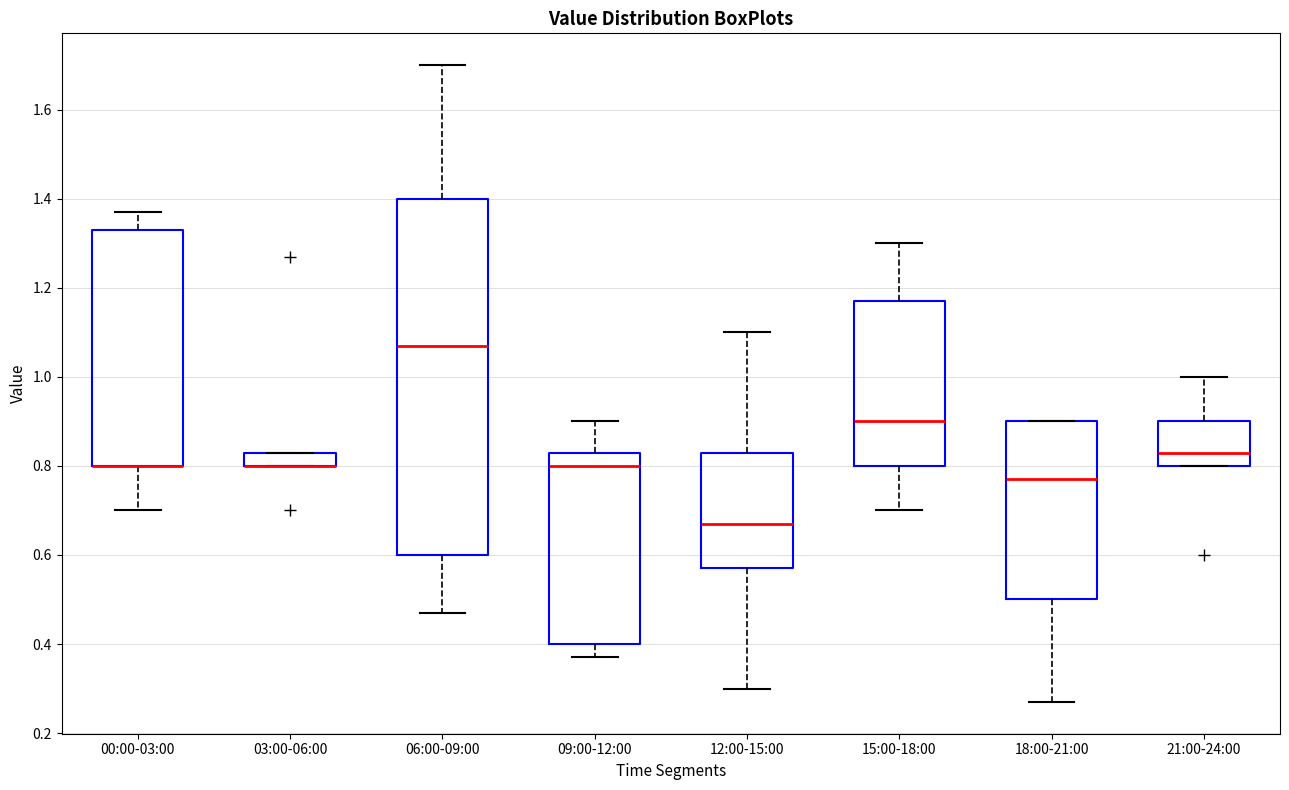

Where is the lower edge of the box for 21:00-24:00 on the y-axis? The values are not printed on the chart, so give them approximately, as read against the axis.

0.80